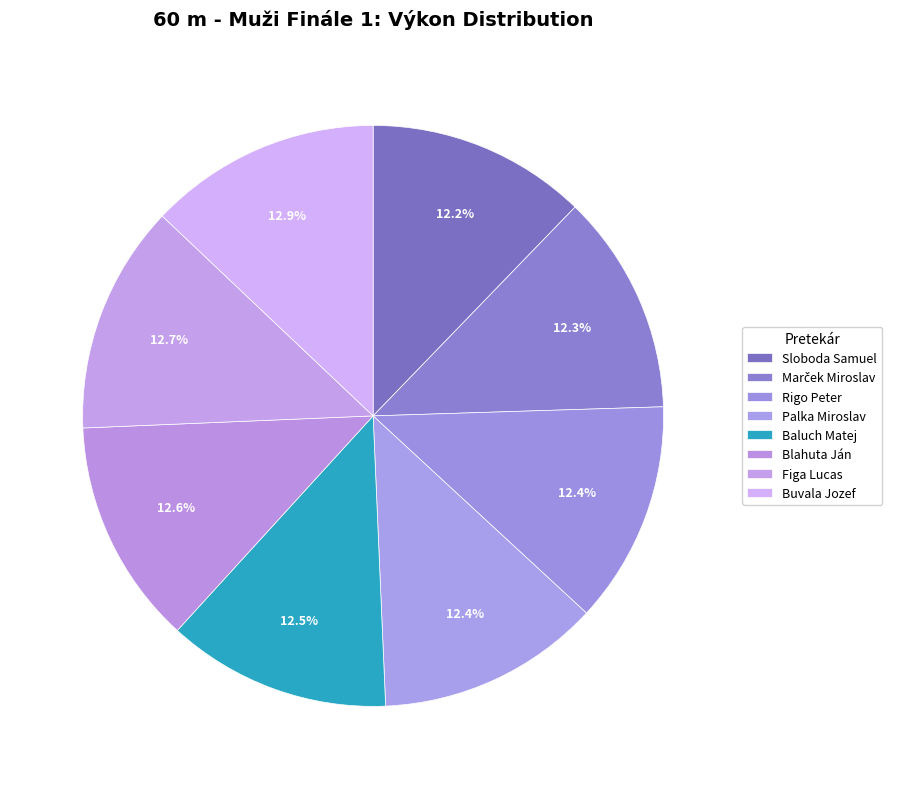

How many segments does this pie chart have?

8